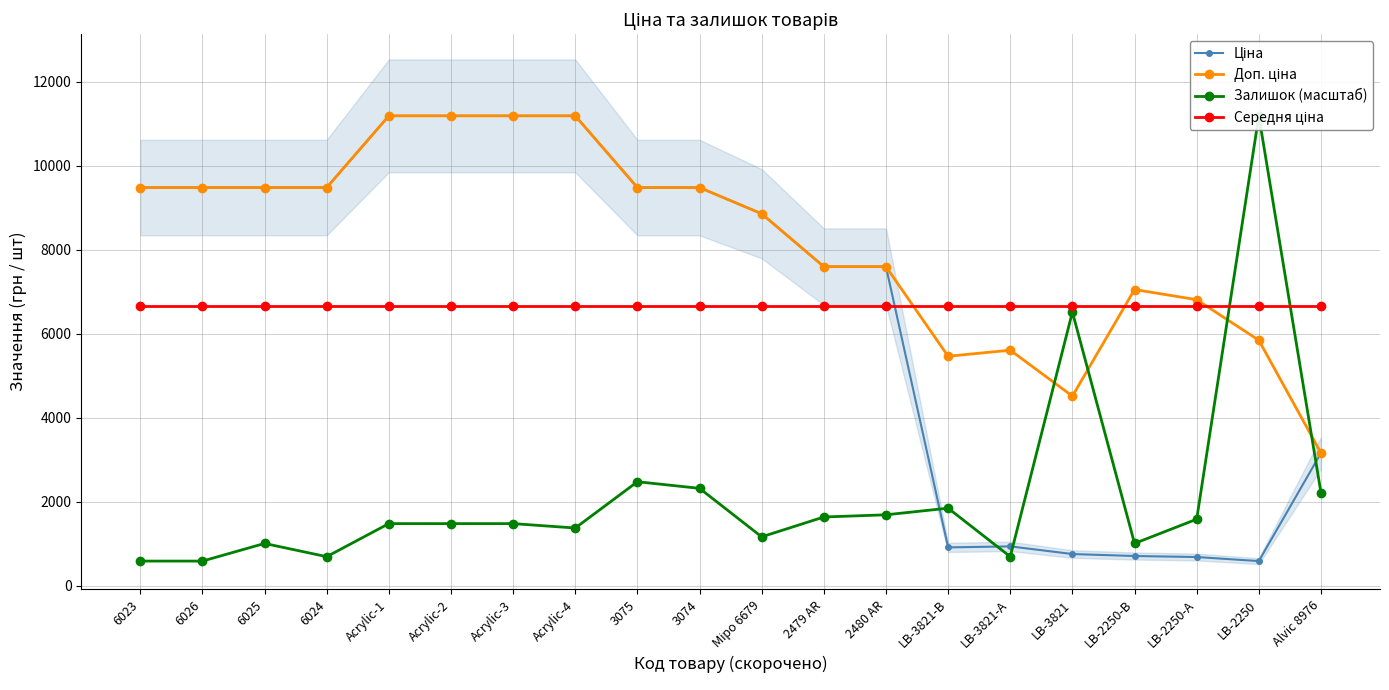

Is the value of Доп. ціна at 2479 AR greater than the value of Ціна at 6026?

No